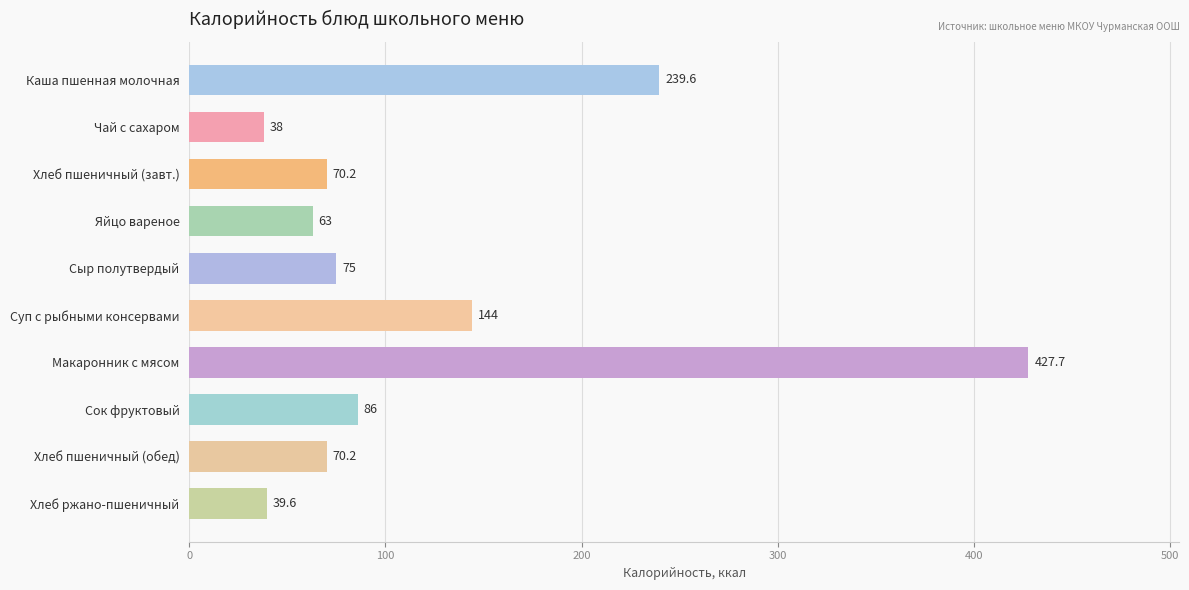

Count the number of data series in this chart.

1